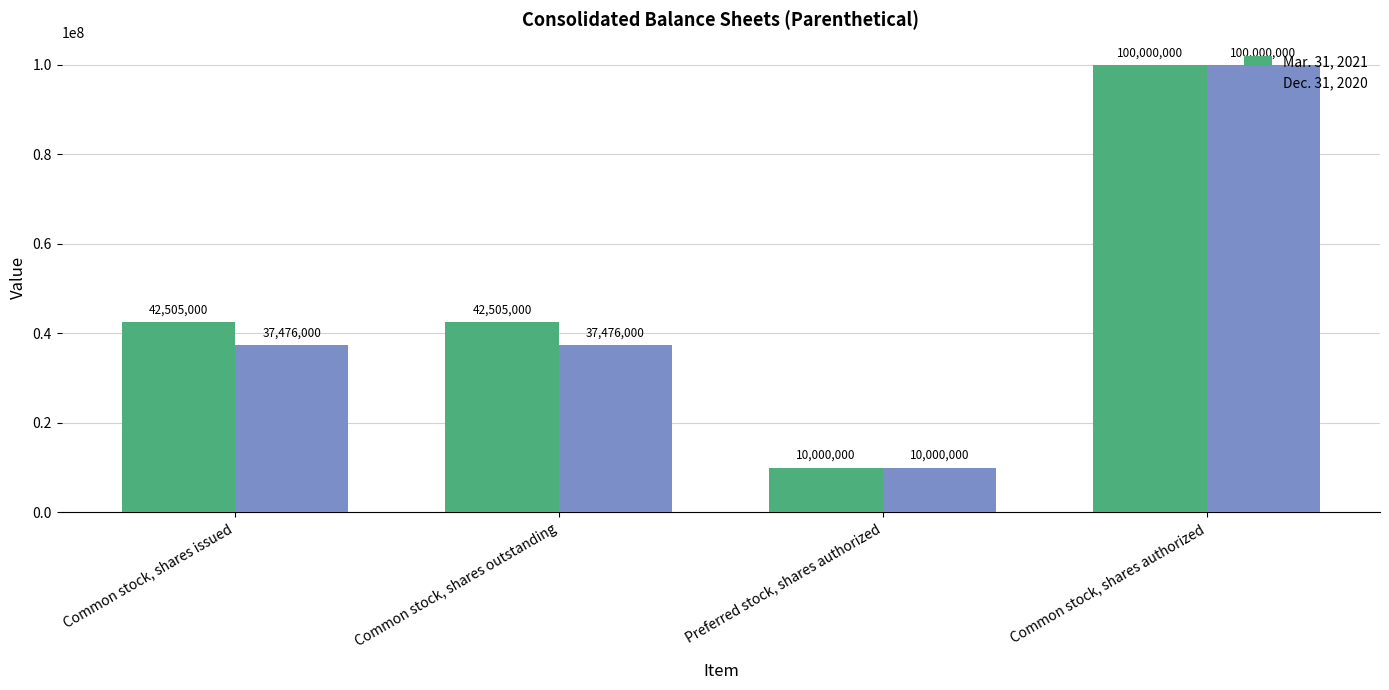

What is the highest value of the Dec. 31, 2020 series?

100000000